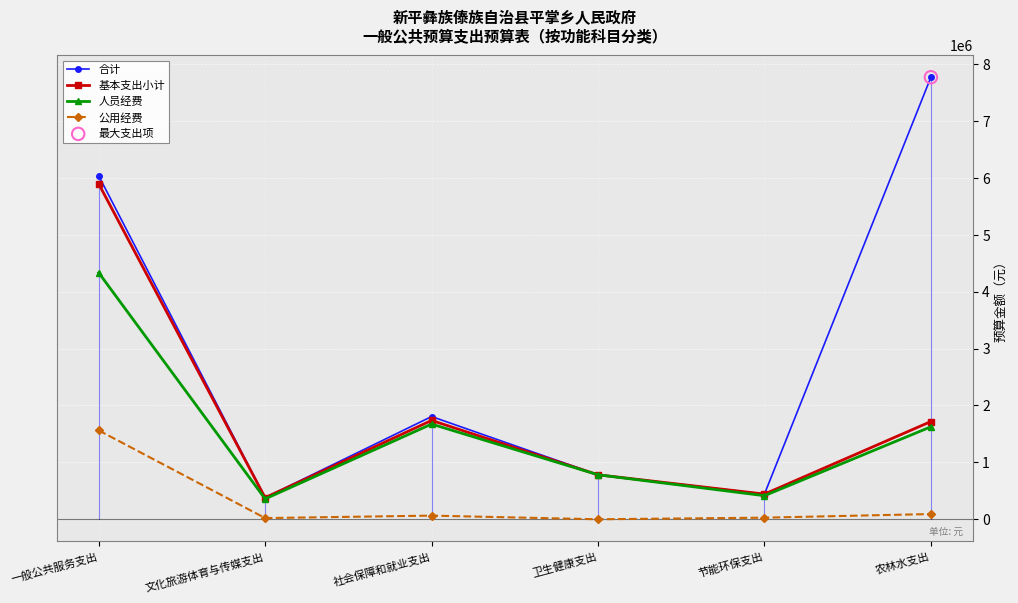

Which series has the largest total across all categories?

合计